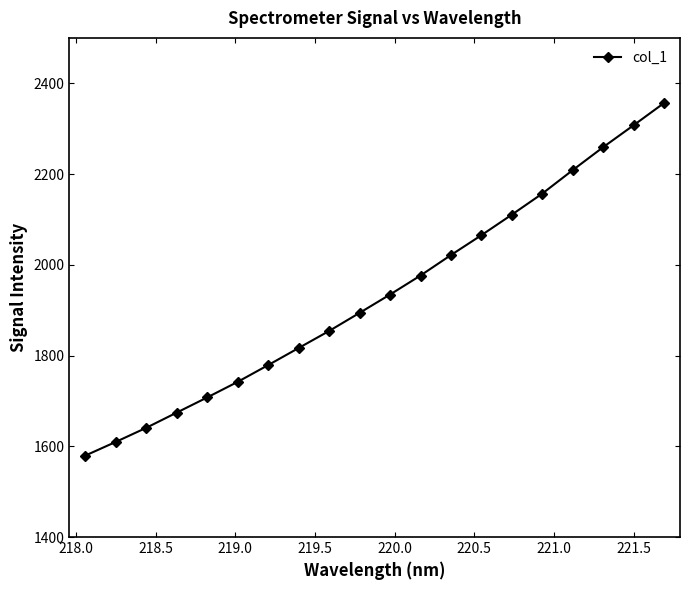

Does the chart have visible grid lines?

No